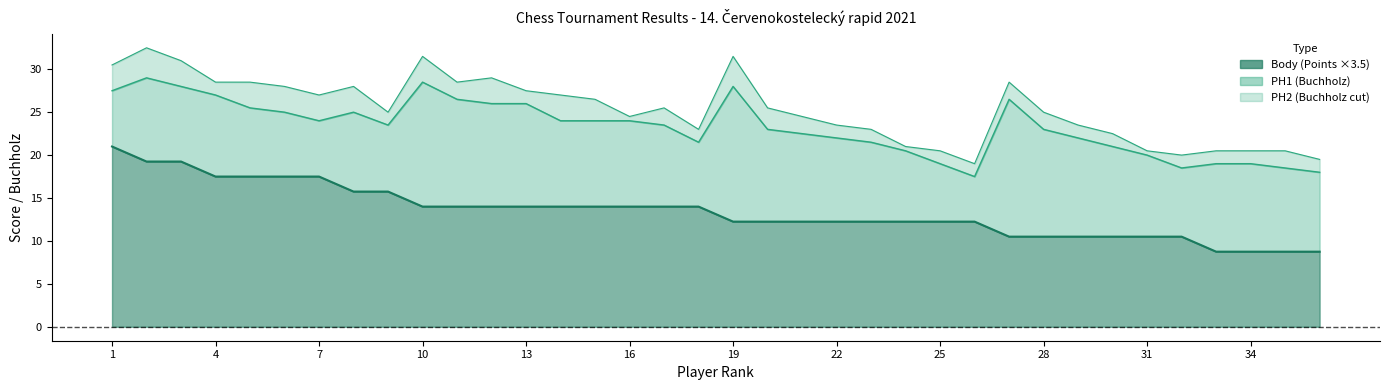

Which series has the largest total across all categories?

PH2